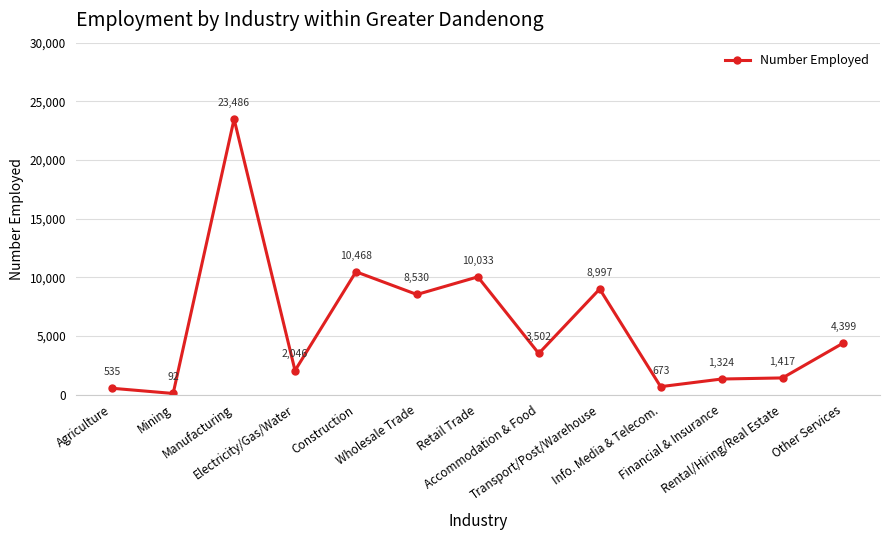

Which label corresponds to the largest value in the chart?

Manufacturing